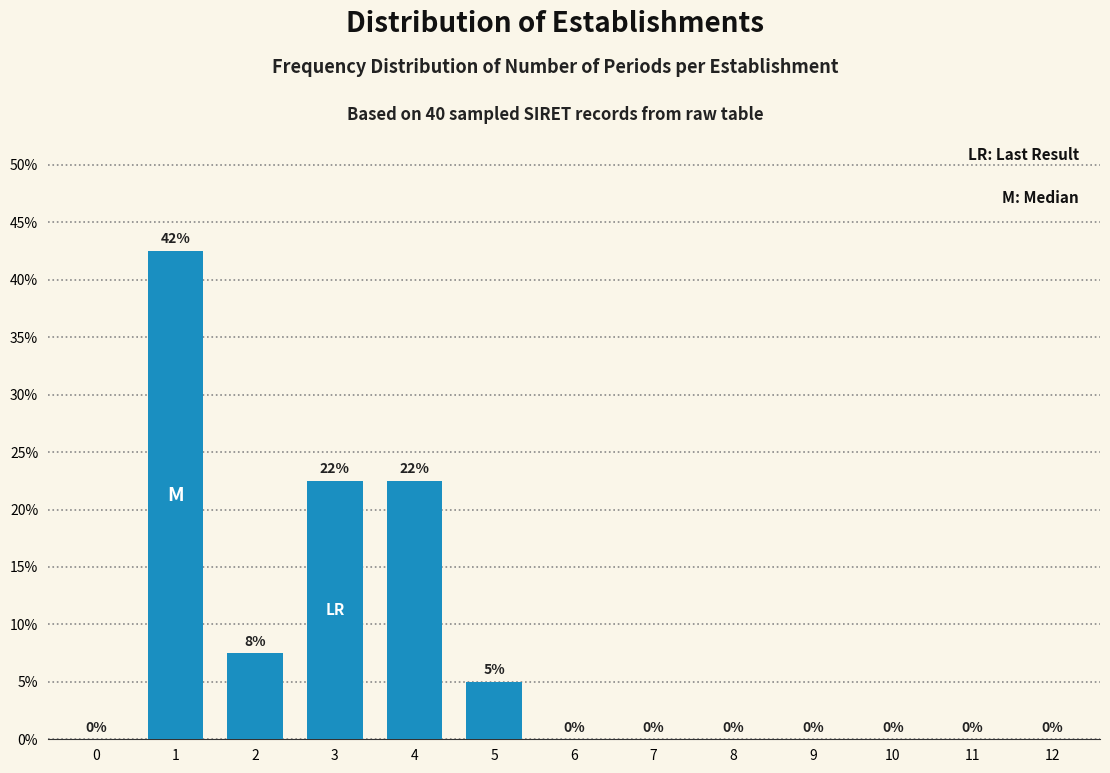

What is the greatest value displayed?

42.5